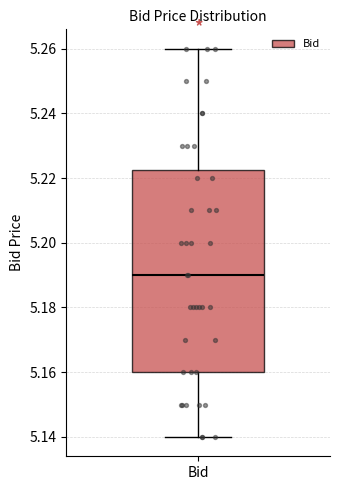

Read this box plot against the y-axis: the position of the median line, the range covered by the box, and the ends of both whiskers. The values are not printed on the chart, so give them approximately, as read against the axis.

median 5.190, box 5.160 to 5.222, whiskers 5.140 to 5.260